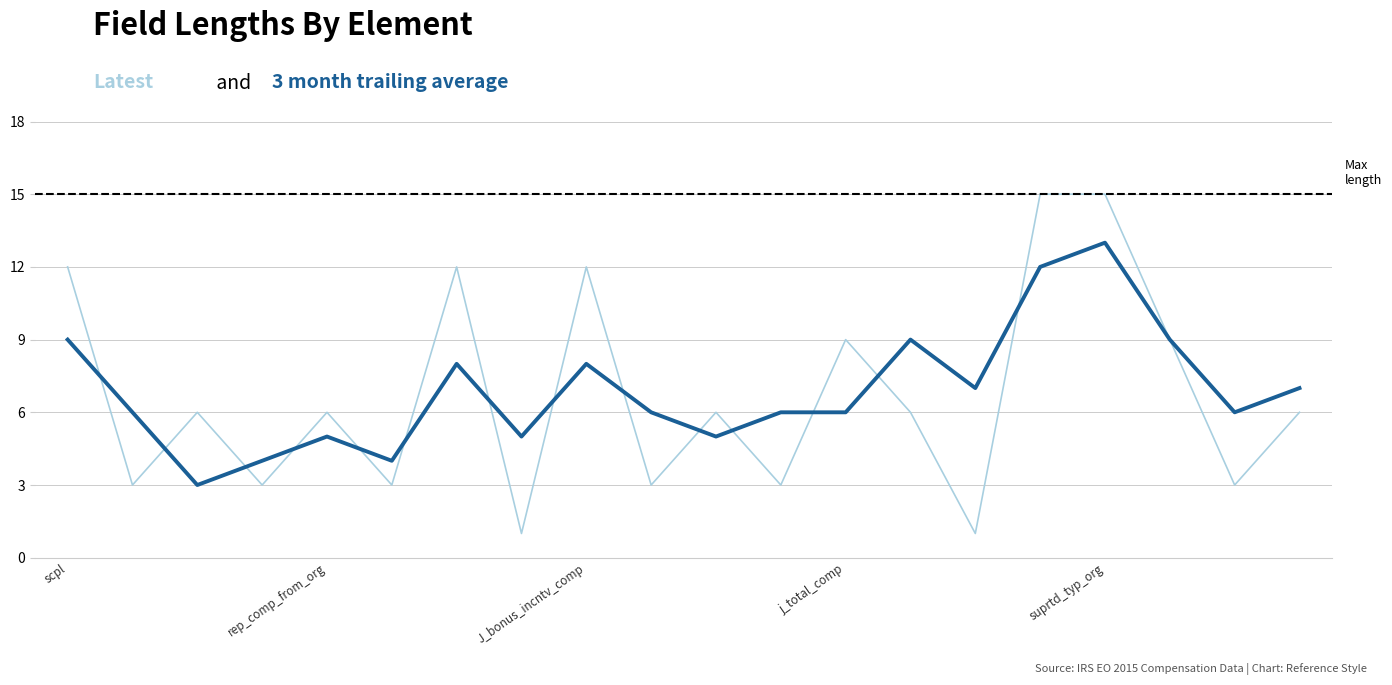

What is the greatest value displayed?

15